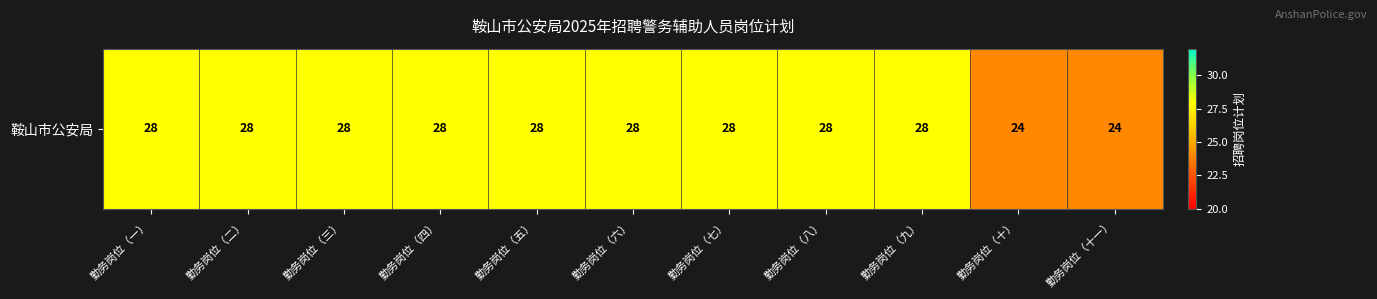

List the labels in order of value, largest first.

勤务岗位（一）, 勤务岗位（二）, 勤务岗位（三）, 勤务岗位（四）, 勤务岗位（五）, 勤务岗位（六）, 勤务岗位（七）, 勤务岗位（八）, 勤务岗位（九）, 勤务岗位（十）, 勤务岗位（十一）